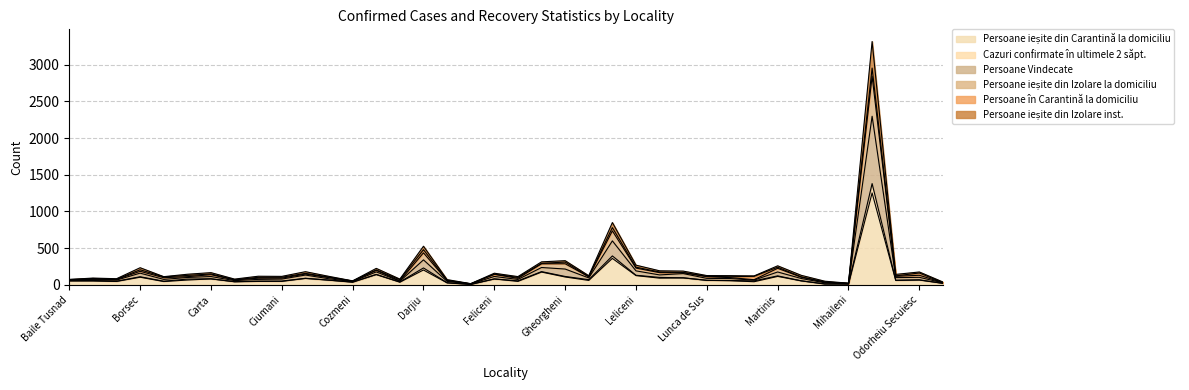

How many lines are shown in the chart?

6